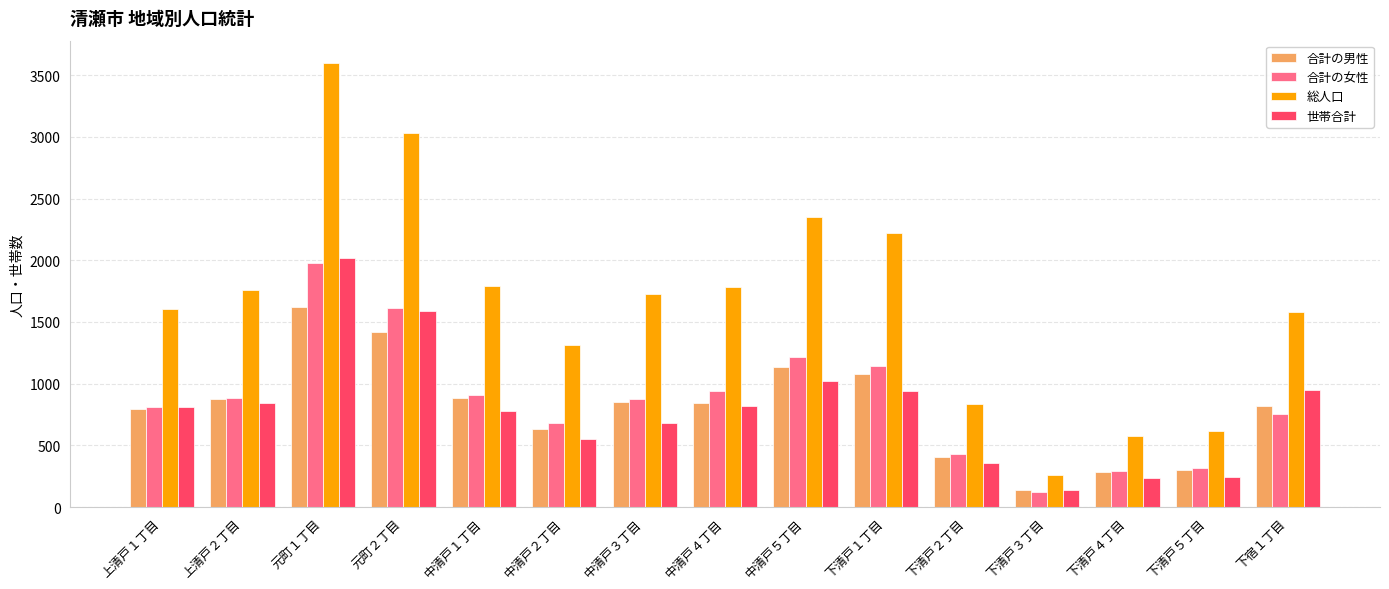

The value of 合計の女性 at 中清戸１丁目 is 909. True or false?

True